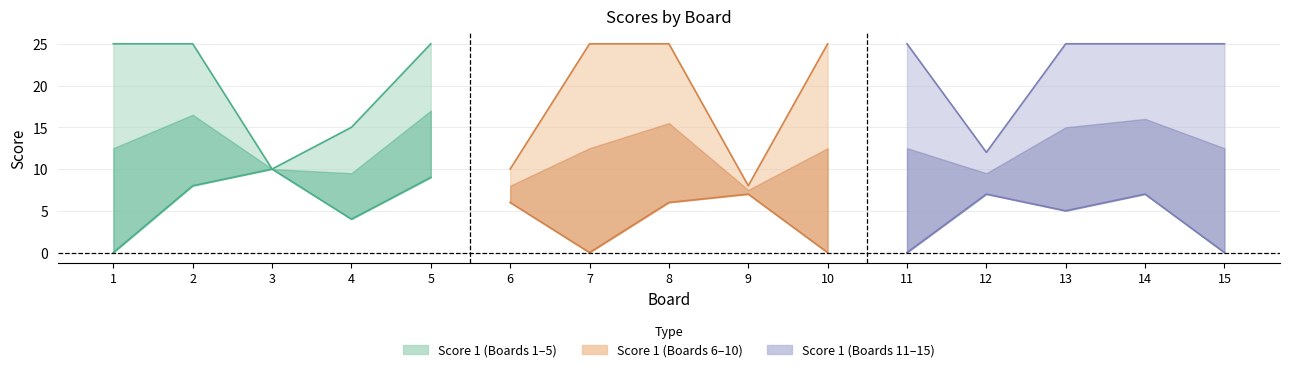

What is the spread (max minus min) of values at 7?

25